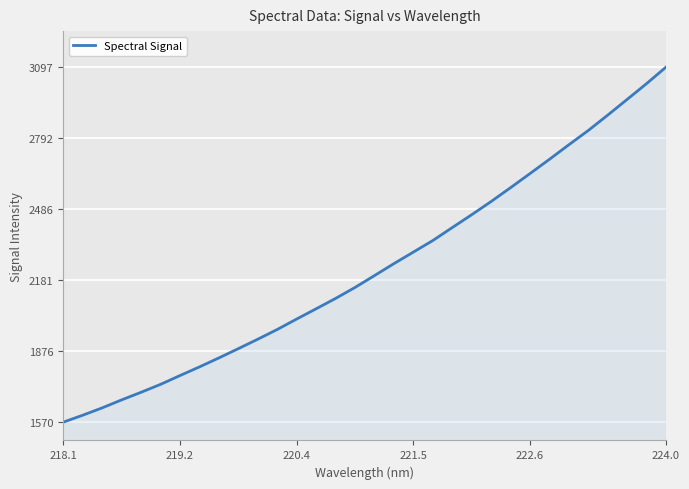

What is the greatest value displayed?

3097.0